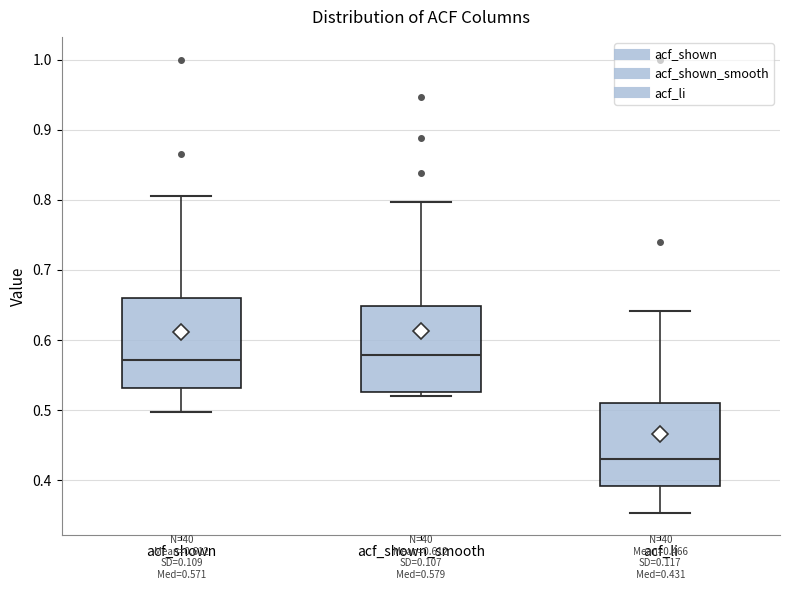

Which box's median line is the lowest?

acf_li